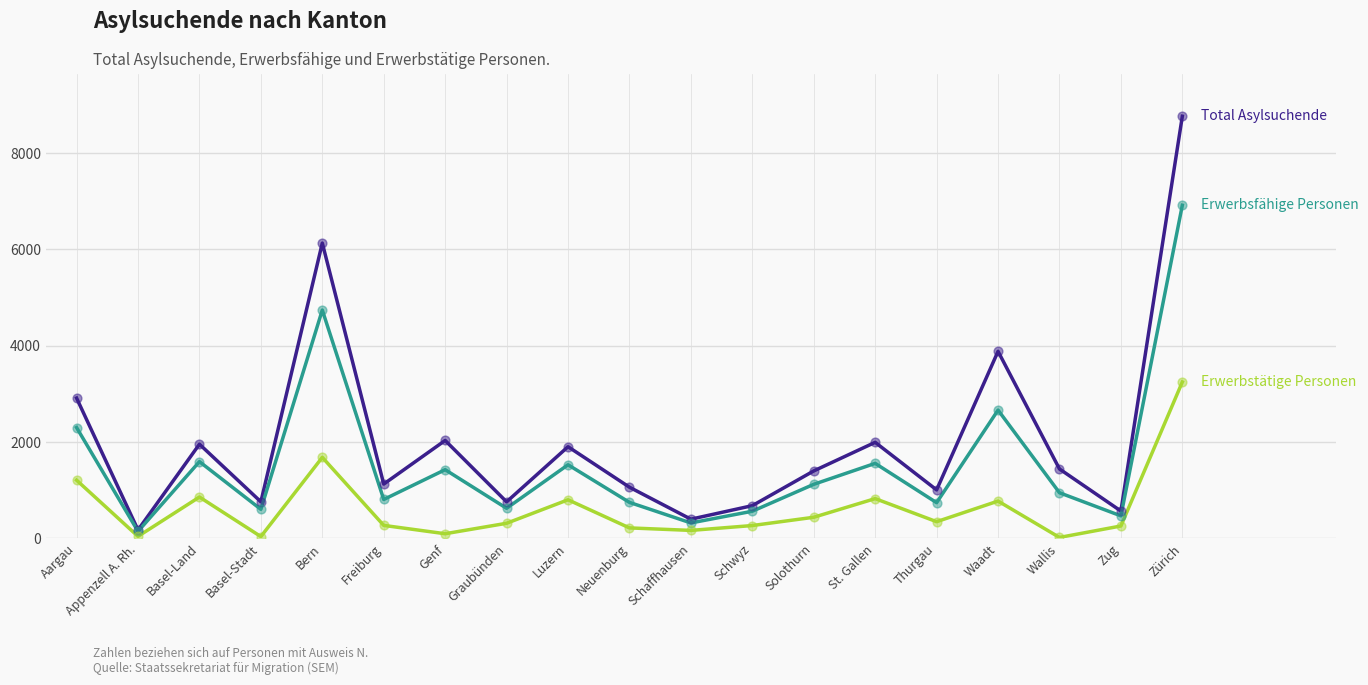

What is the spread (max minus min) of values at Luzern?

1102